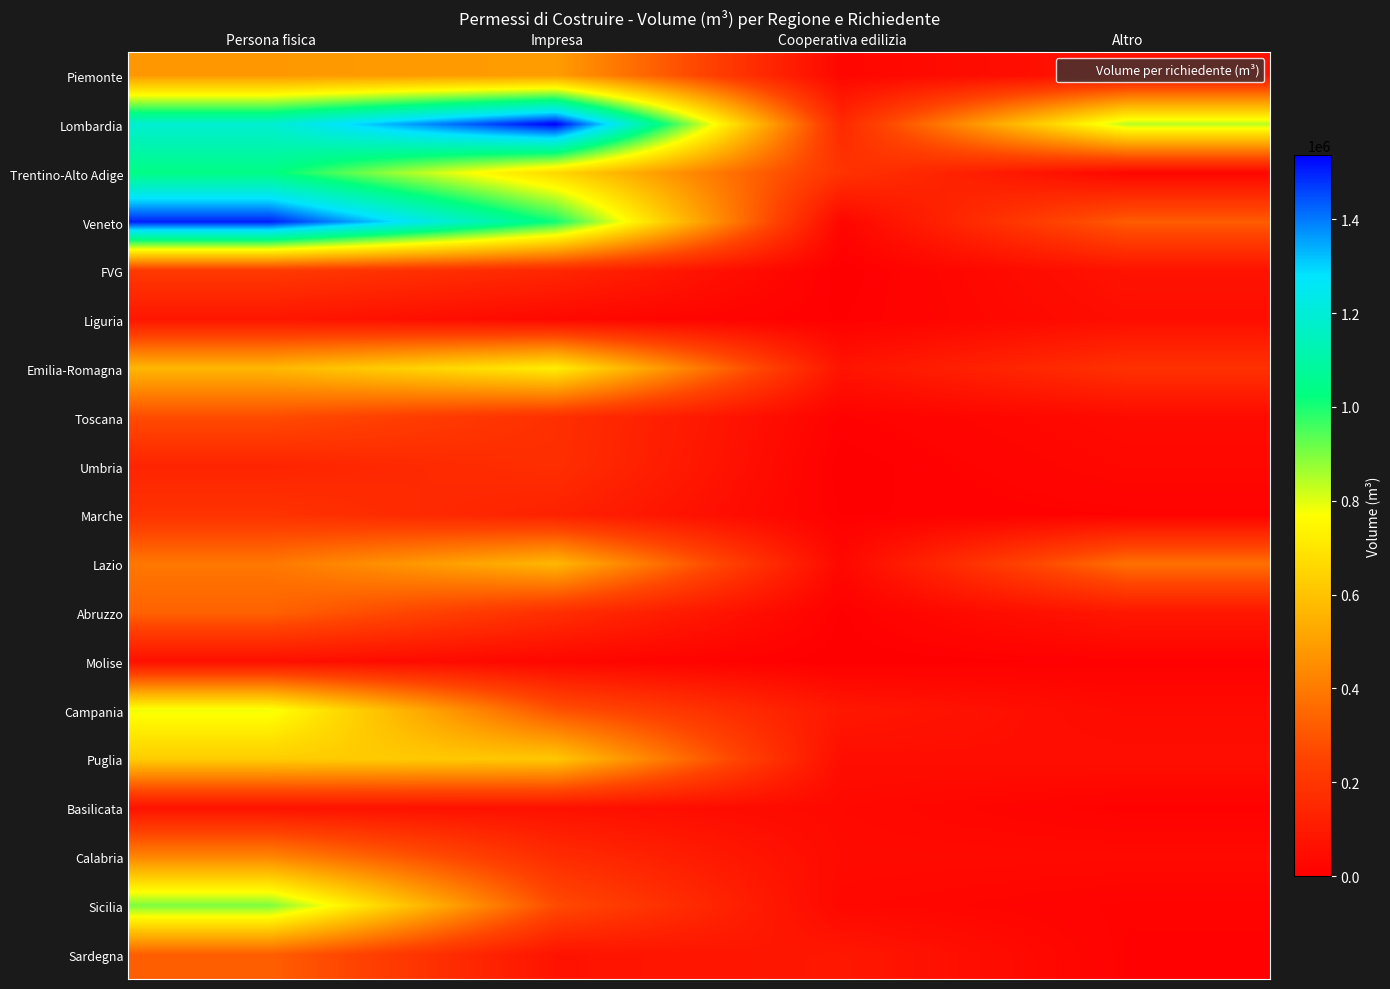

Which series has the largest range (max minus min)?

Veneto